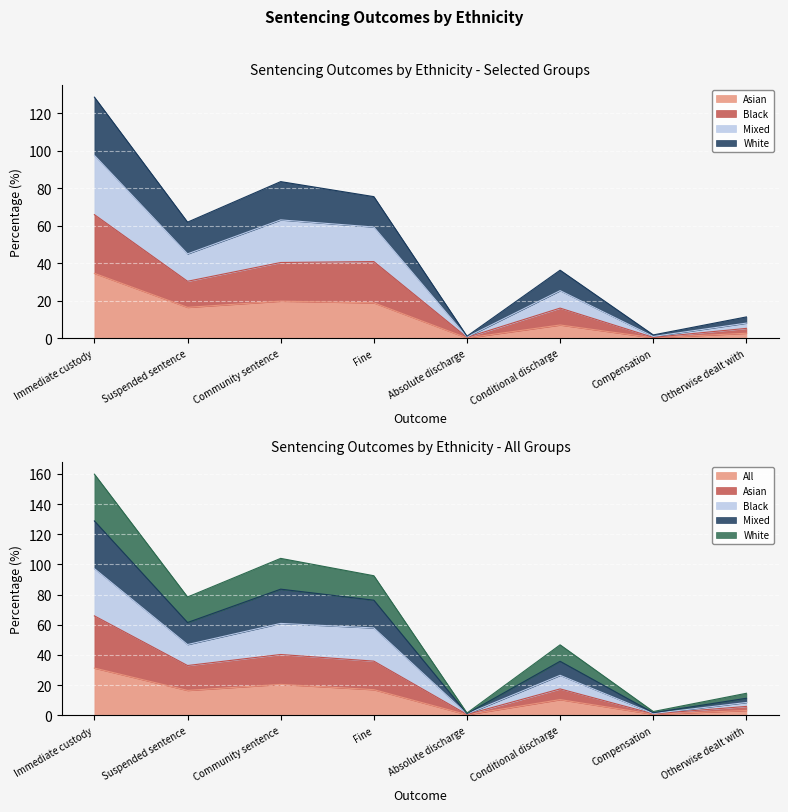

Does the chart display data point markers on the line(s)?

No